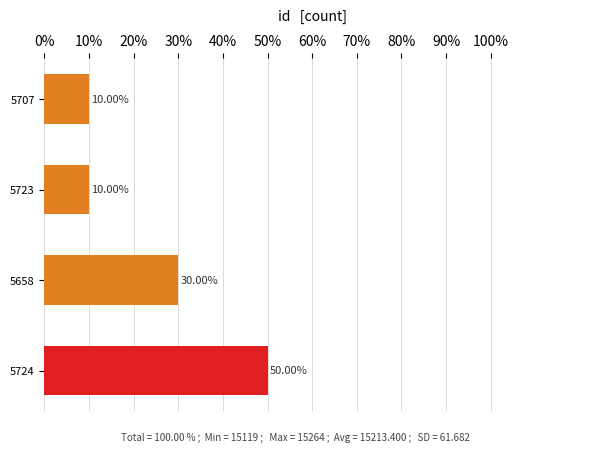

Which has a higher value, 5658 or 5724?

5724